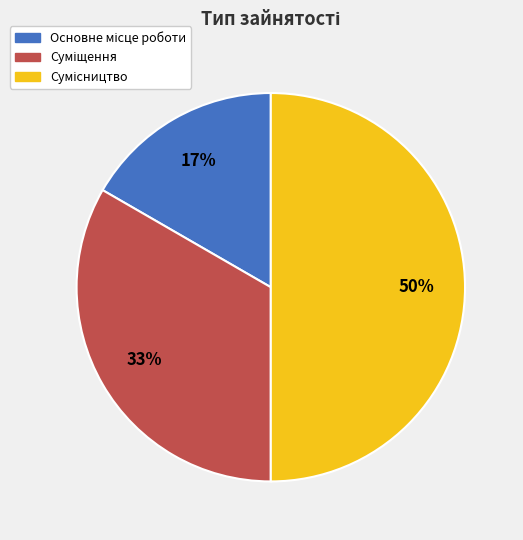

To the nearest percent, what is the average slice percentage?

33%